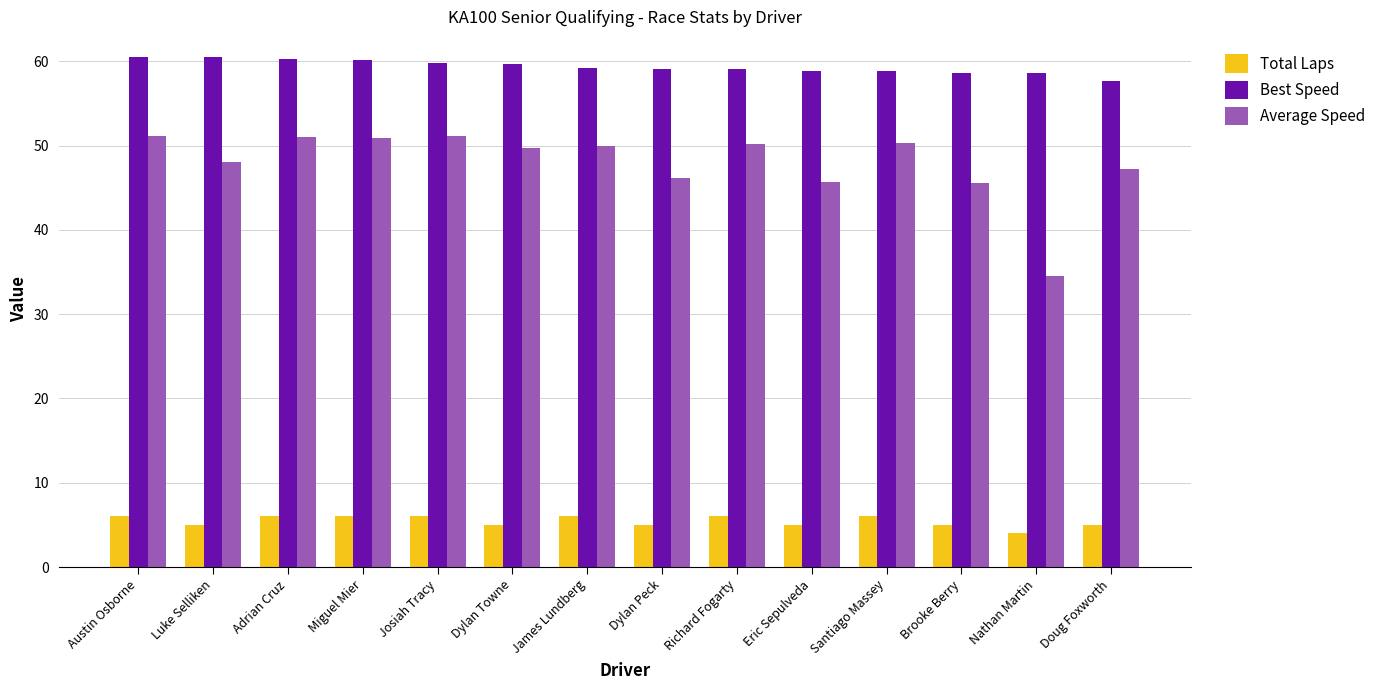

What is the highest value of the Best Speed series?

60.5